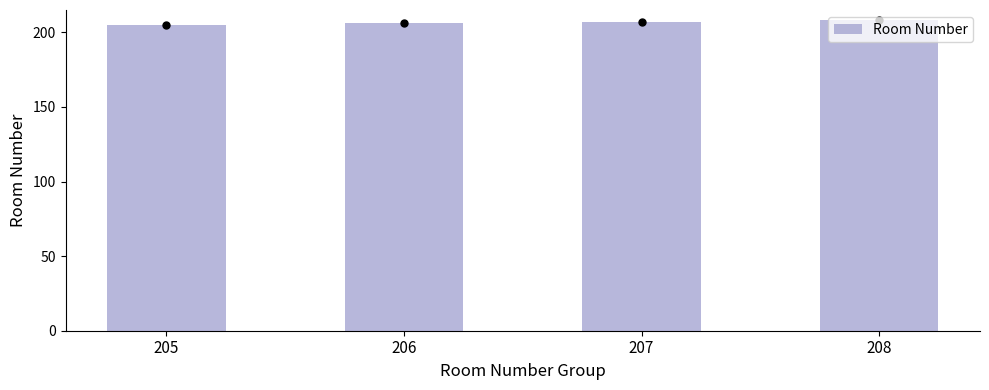

The value at 207 is 207. True or false?

True